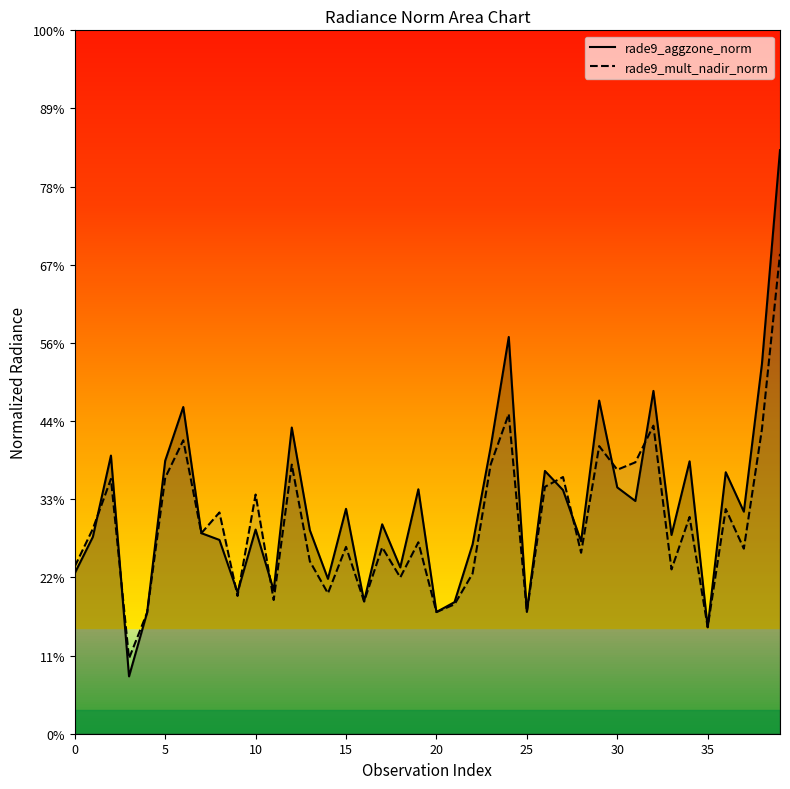

List the series in order of their overall mean, lowest first.

rade9_mult_nadir_norm, rade9_aggzone_norm